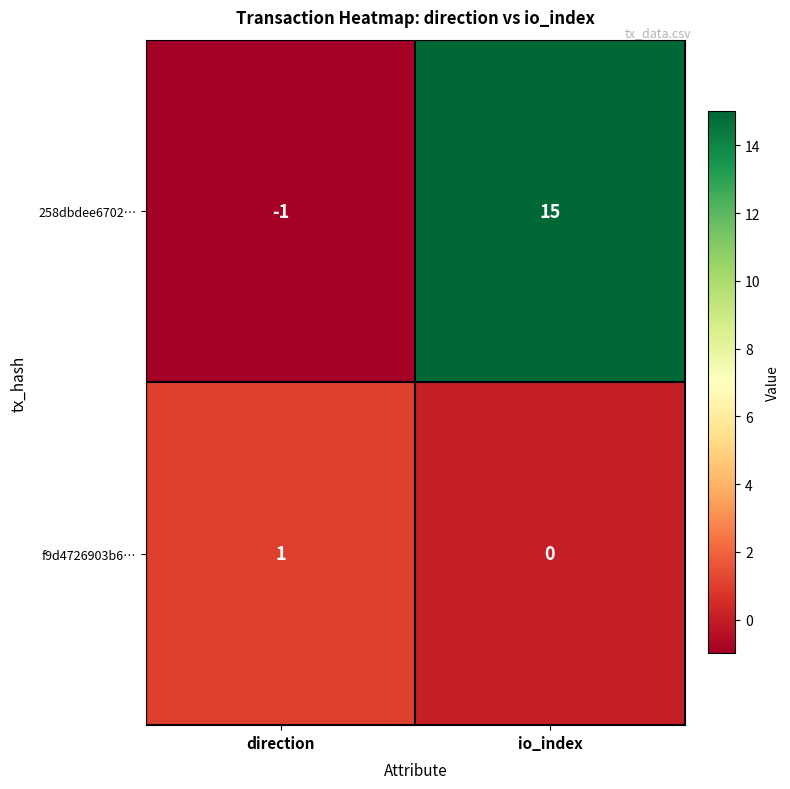

Reading left to right, list all the values displayed in this chart.

258dbdee6702…: direction=-1	io_index=15
f9d4726903b6…: direction=1	io_index=0